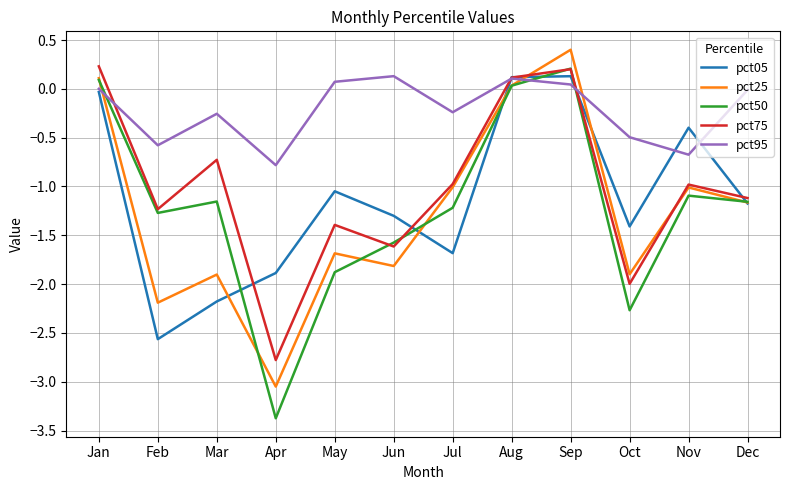

What is the greatest value displayed?

0.4